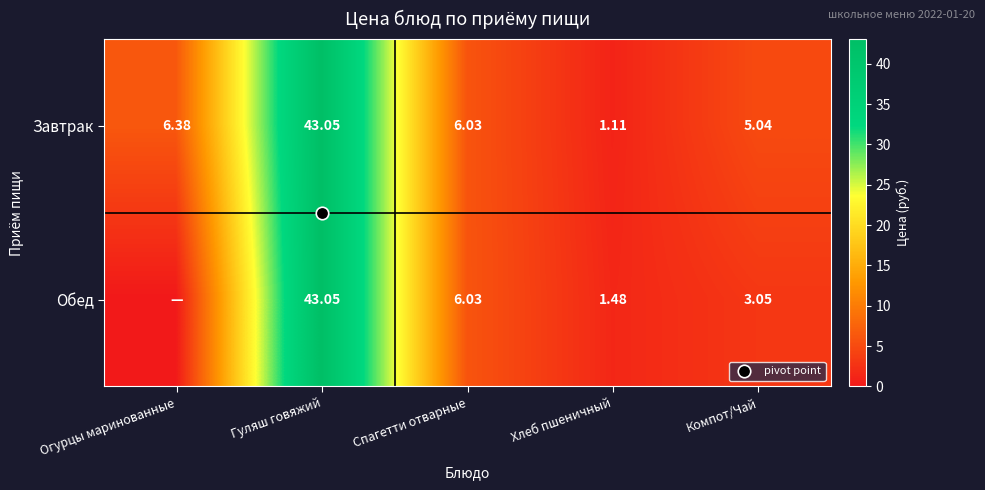

At how many categories does at least one series exceed 27?

1